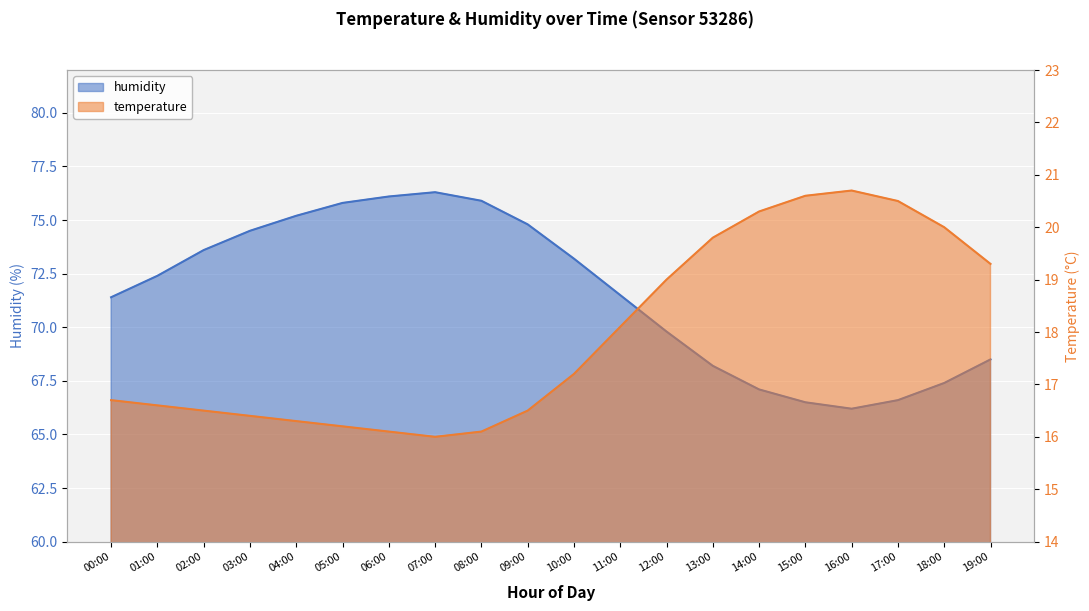

In temperature, how many points are higher than both neighbors (excluding endpoints)?

1